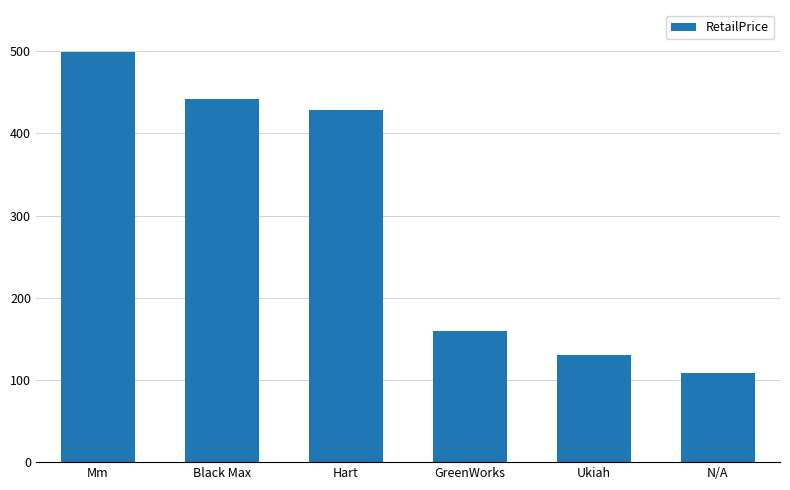

Is it true that the value at Mm is 499.0?

True